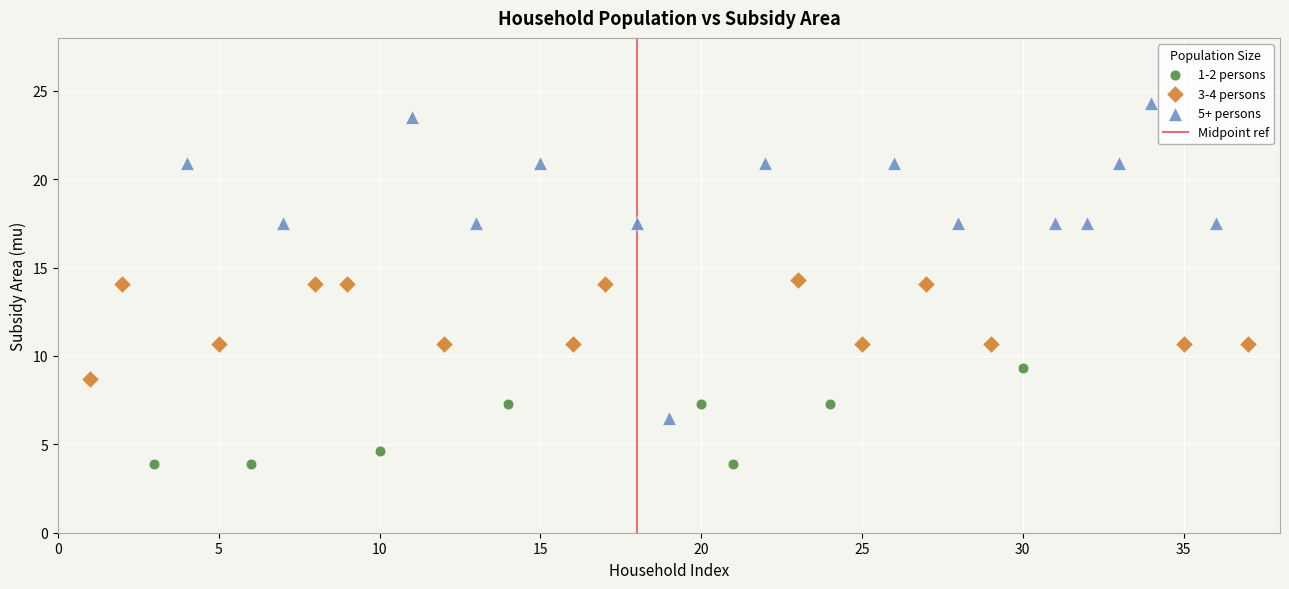

Which series contains the highest Y value?

5+ persons